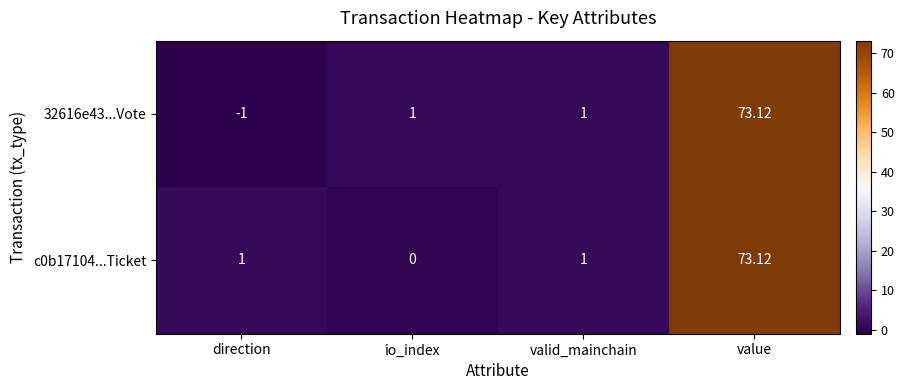

What is the smallest value displayed?

-1.0